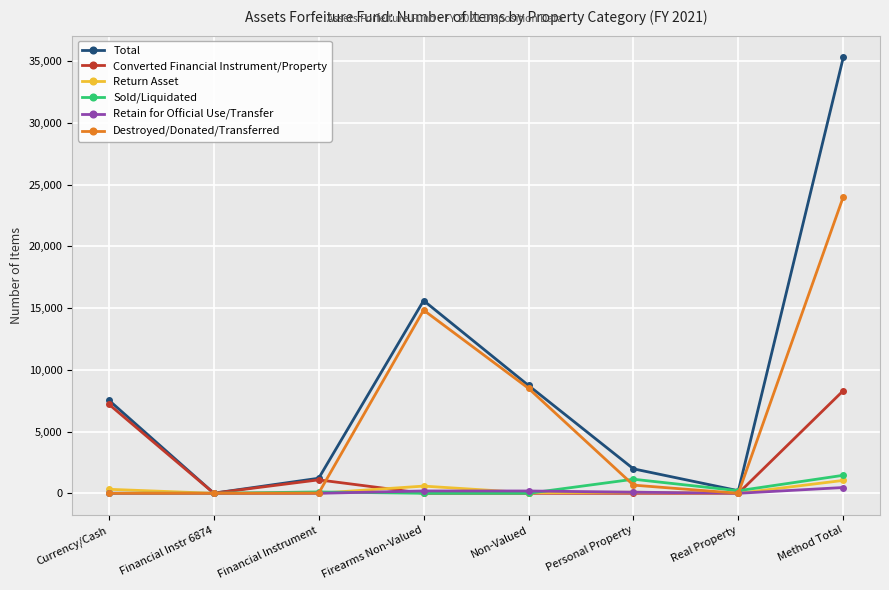

At which category does Return Asset reach its first local peak?

Firearms Non-Valued